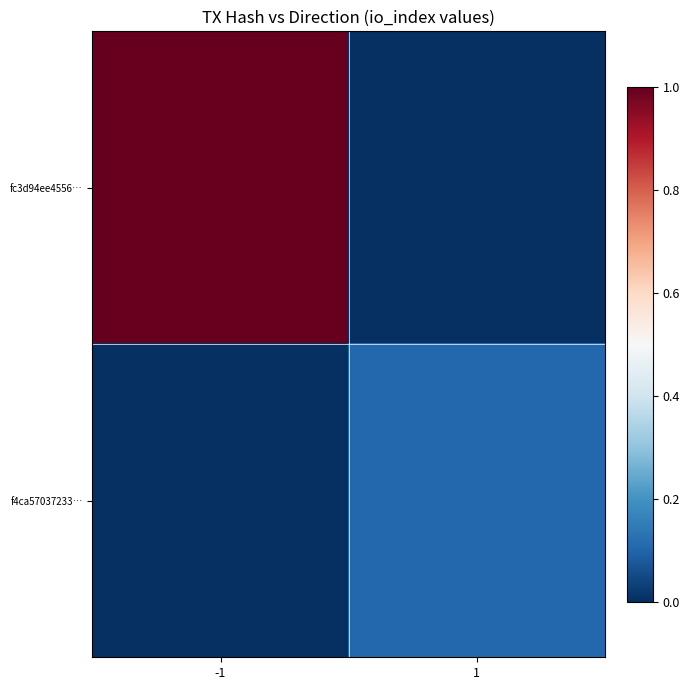

Which has a higher value, -1 or 1?

-1